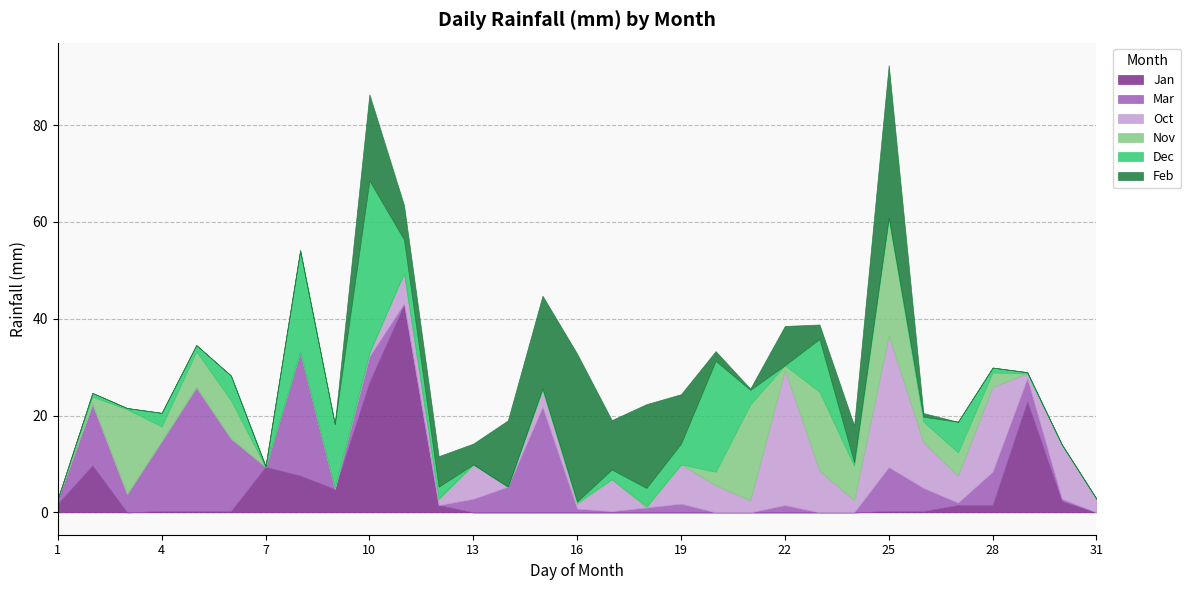

What is the difference between the maximum and minimum values in the Nov series?

24.1